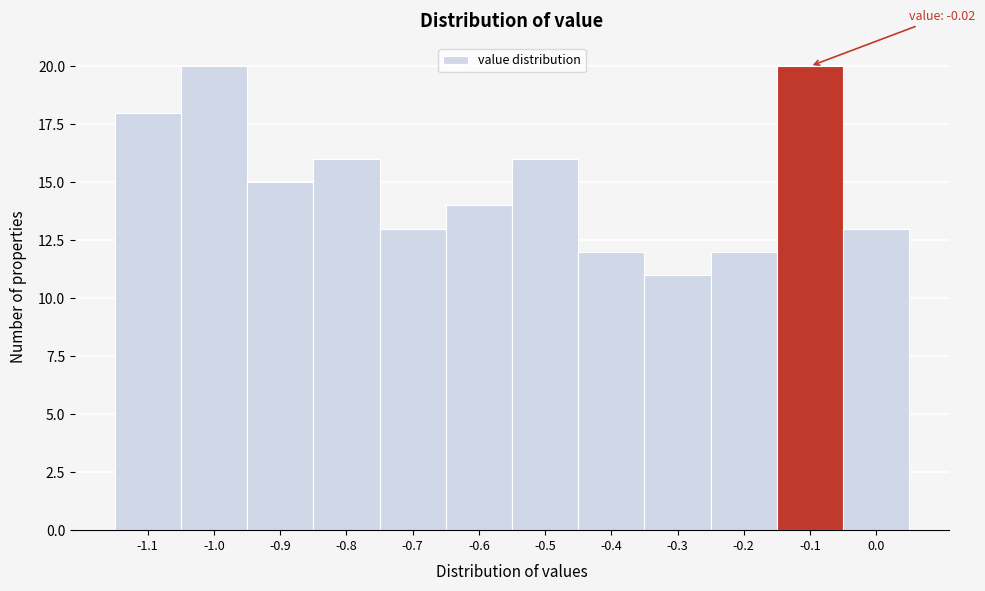

Reading left to right, extract all data points from this chart.

-1.1=18	-1.0=20	-0.9=15	-0.8=16	-0.7=13	-0.6=14	-0.5=16	-0.4=12	-0.3=11	-0.2=12	-0.1=20	0.0=13